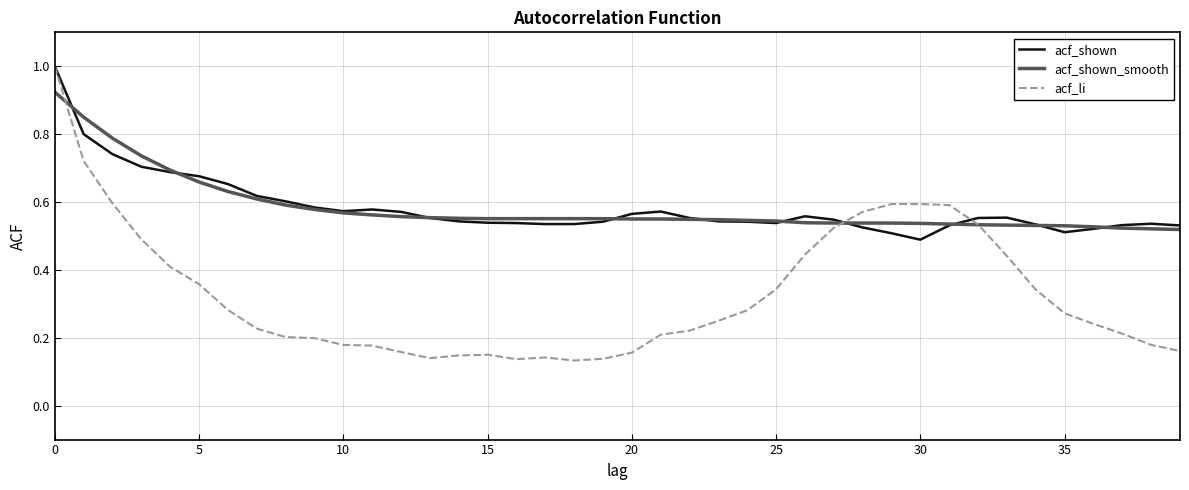

What is the maximum value shown in the chart?

1.0